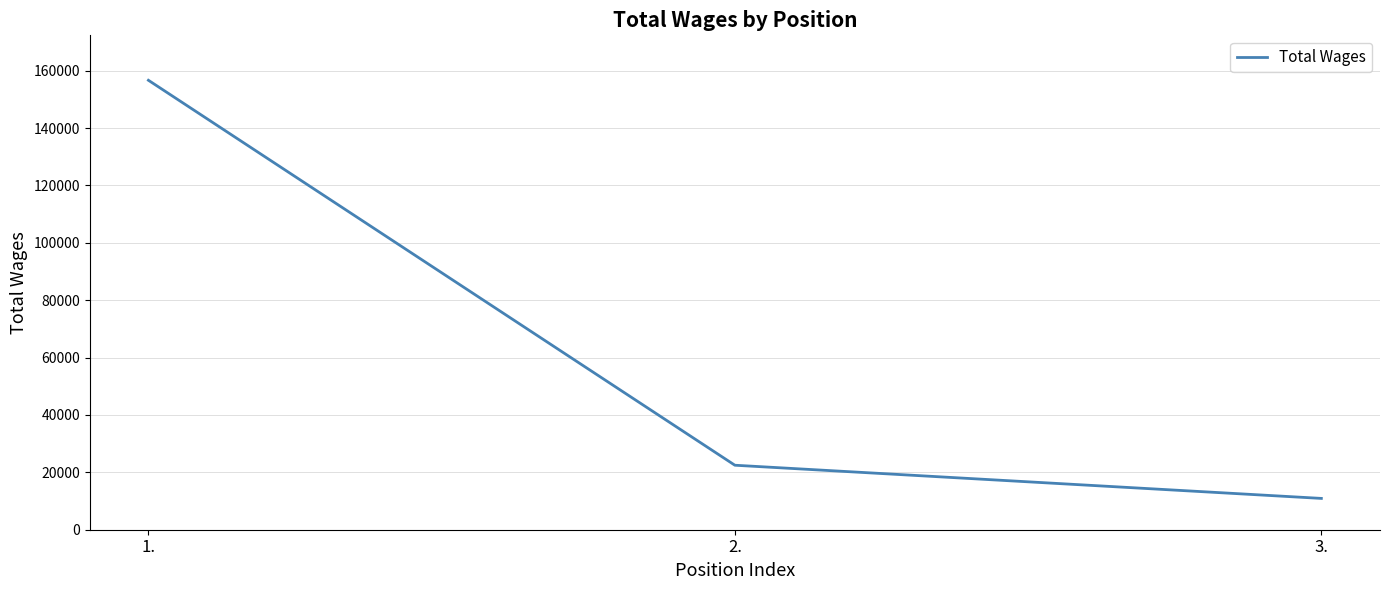

What is the approximate value at 1.?

156635